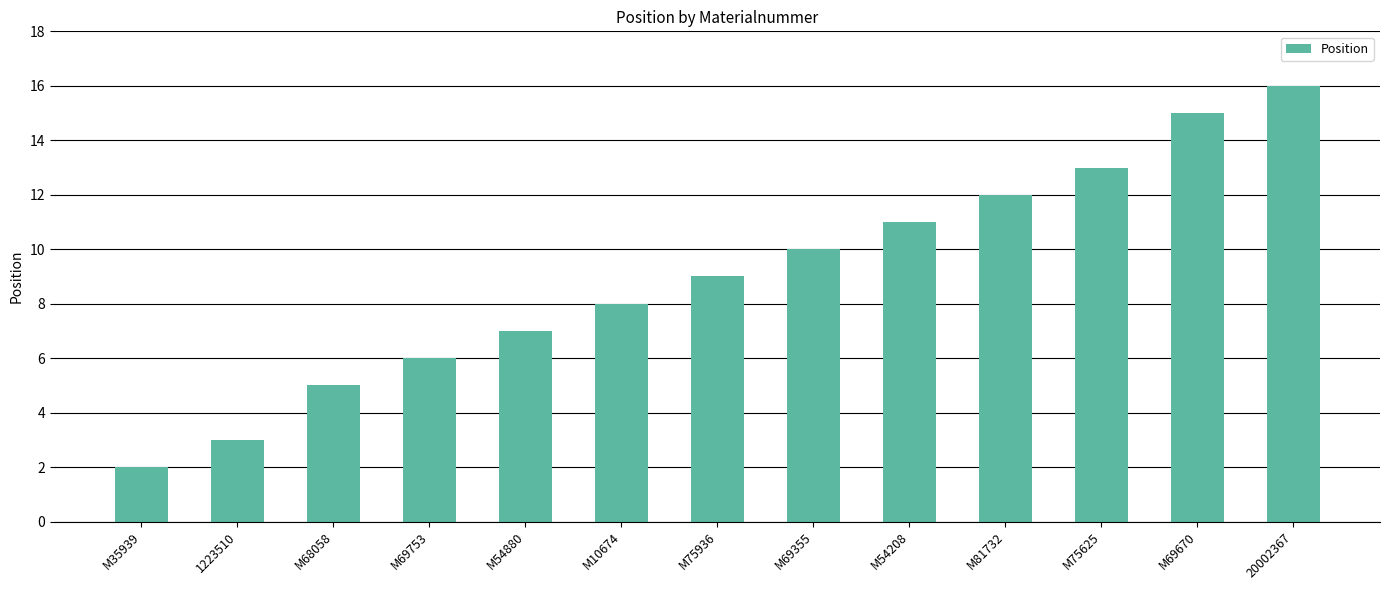

What is the change in value from M69753 to M75936?

+3